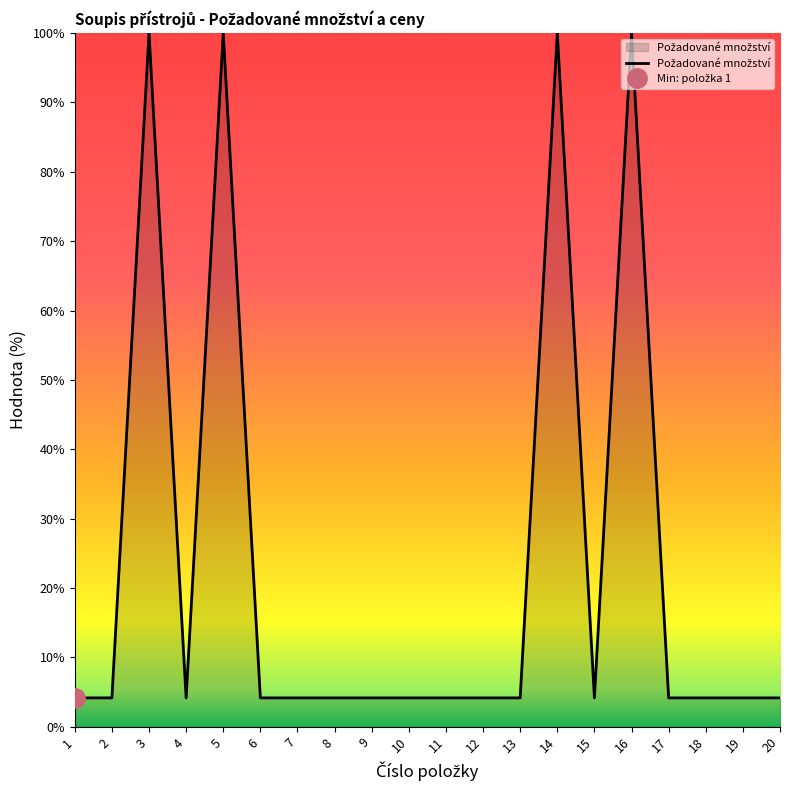

True or false: the data has more than 2 interior local peaks.

True